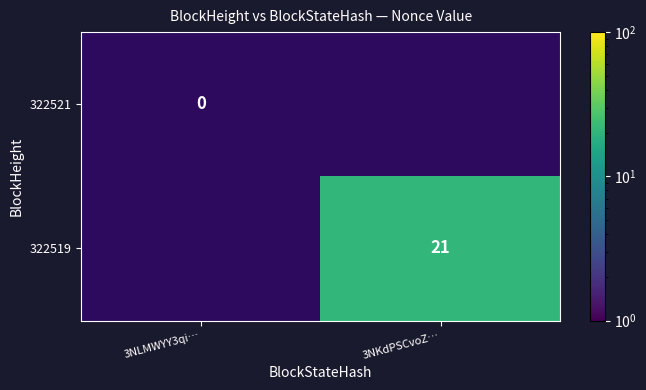

At which category does the chart reach its minimum across all series?

3NLMWYY3qi…